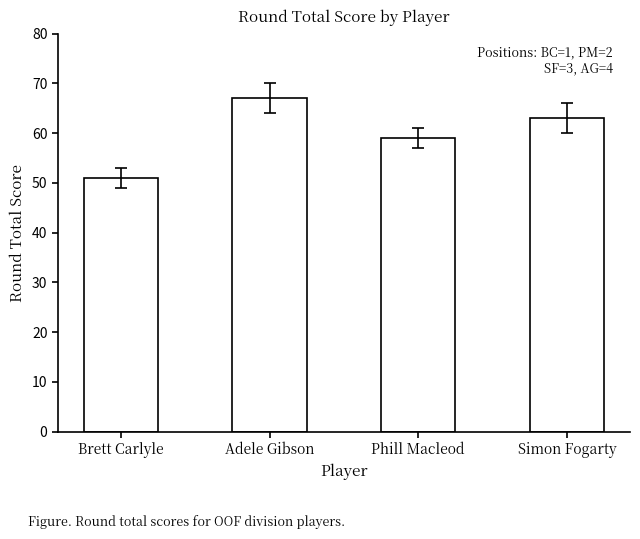

List the labels in order of value, smallest first.

Brett Carlyle, Phill Macleod, Simon Fogarty, Adele Gibson